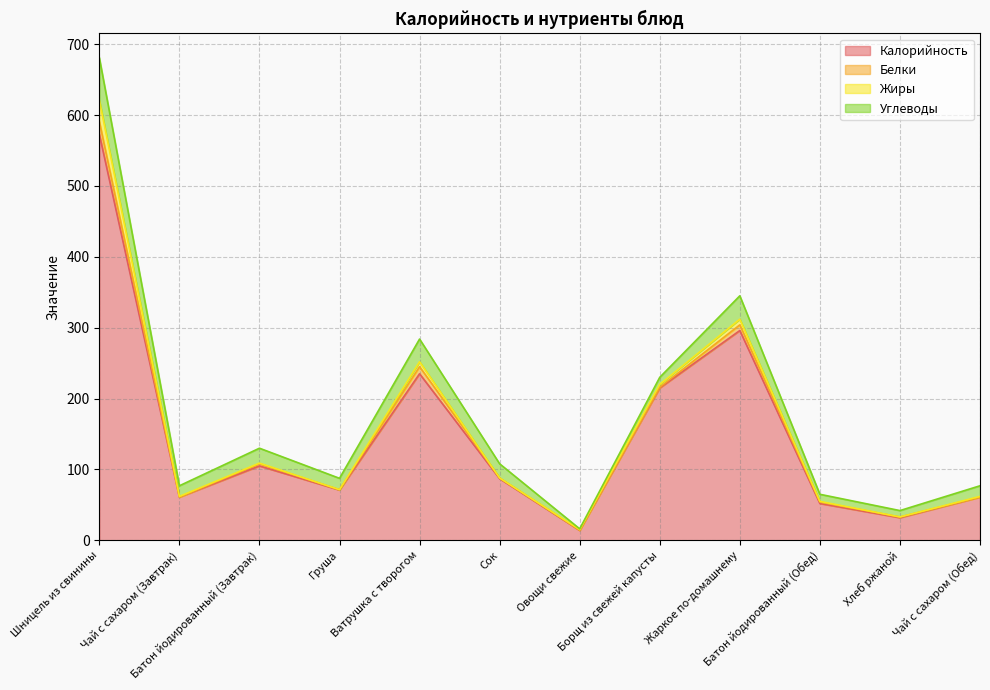

At which label is Белки closest to 9?

Ватрушка с творогом